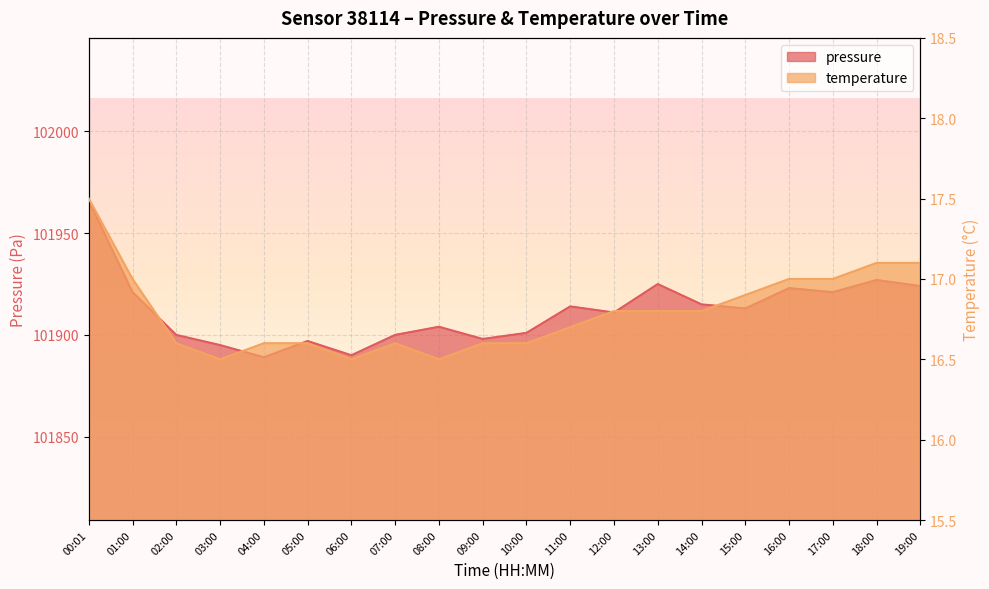

List the labels in order of pressure value, smallest first.

04:00, 06:00, 03:00, 05:00, 09:00, 02:00, 07:00, 10:00, 08:00, 12:00, 15:00, 11:00, 14:00, 01:00, 17:00, 16:00, 19:00, 13:00, 18:00, 00:01